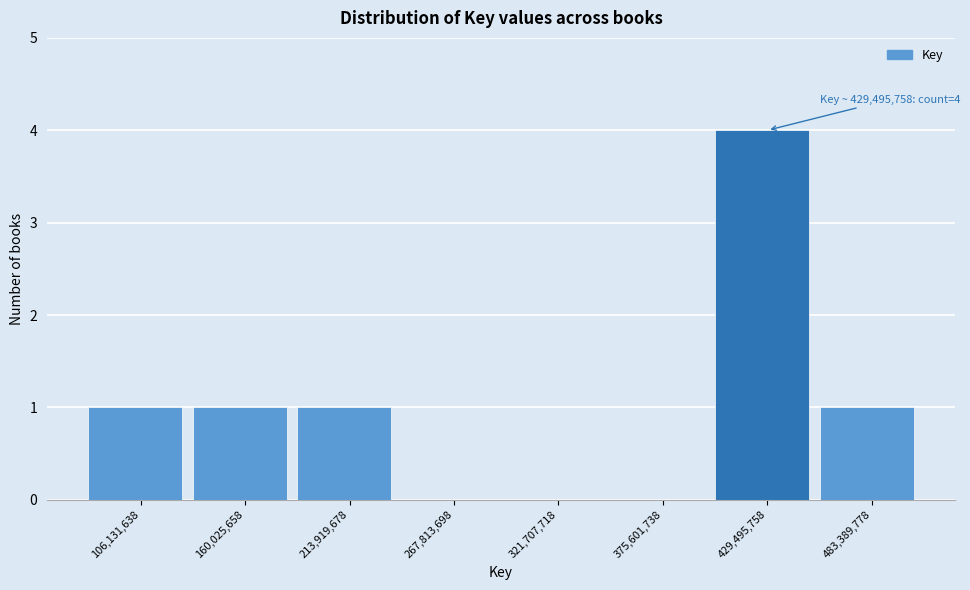

Which range on the x-axis has the tallest bar?

400000000 to 460000000